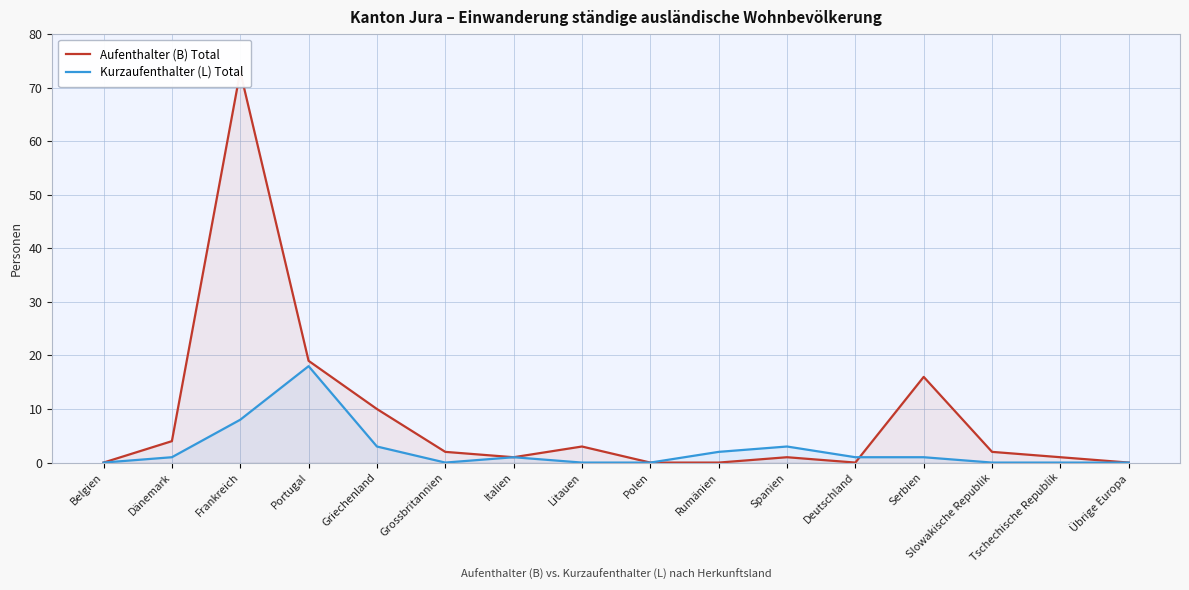

What position from the left is Spanien?

11